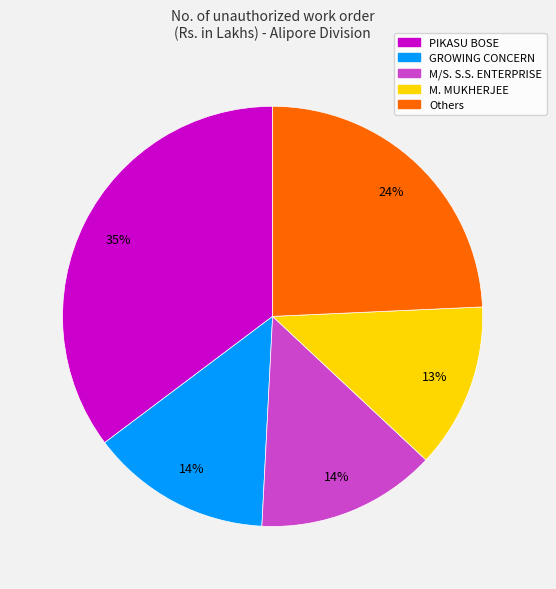

How many slices are in this pie chart?

5